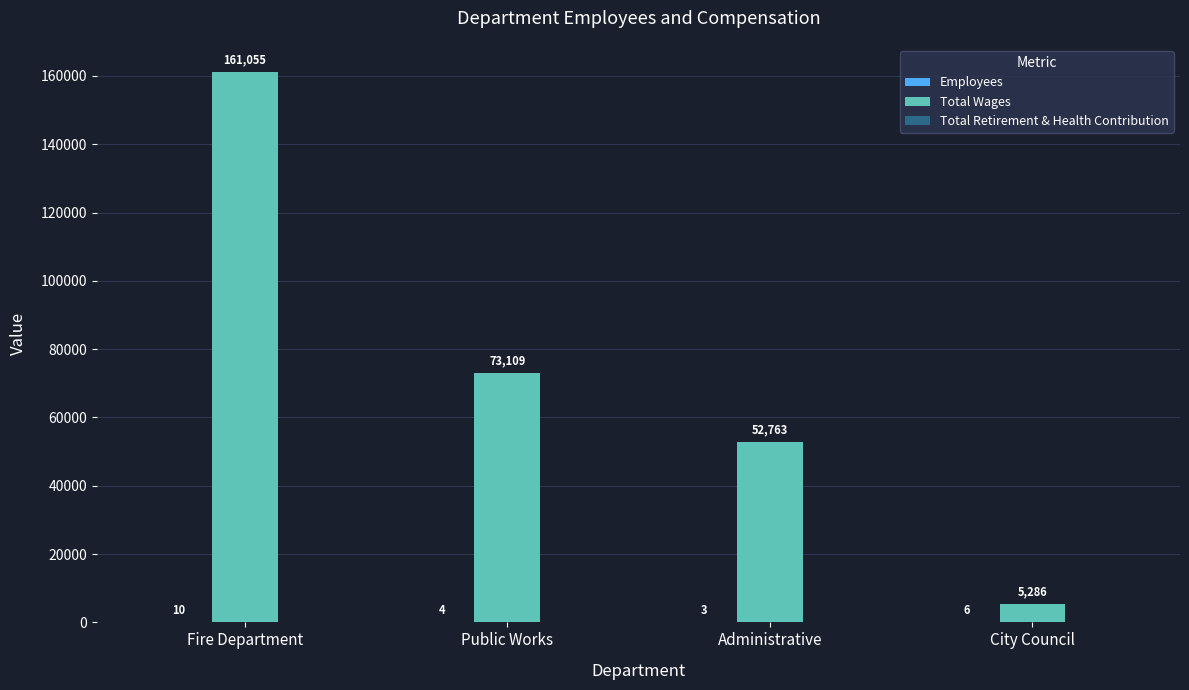

The Total Wages series shows 257316 at Fire Department. True or false?

False